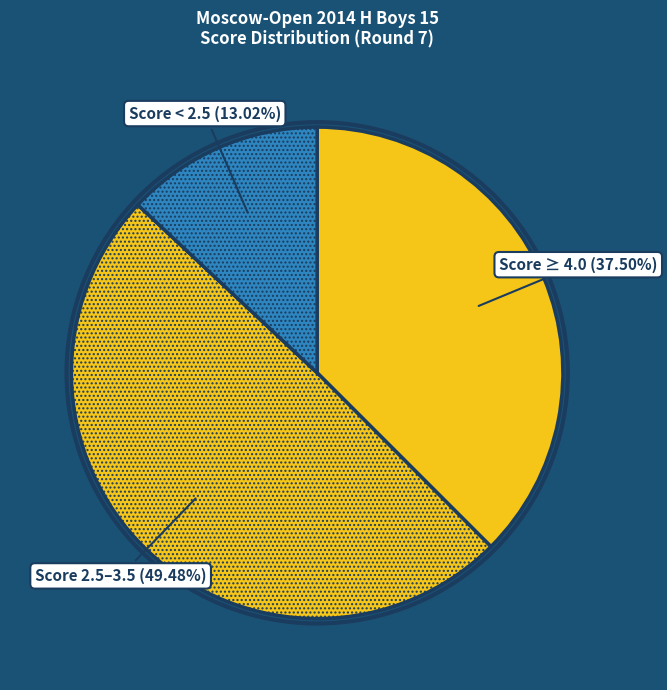

Do Score 2.5–3.5 (49.48%) and Score ≥ 4.0 (37.50%) together represent more than half of the pie?

Yes